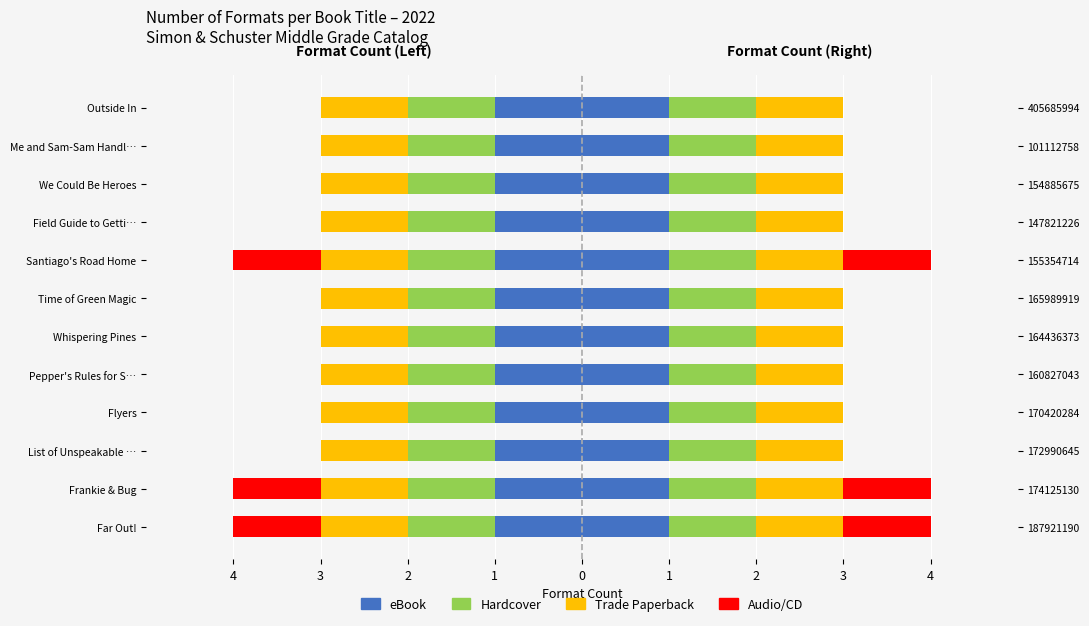

Which has a higher value, 4 or 4?

4